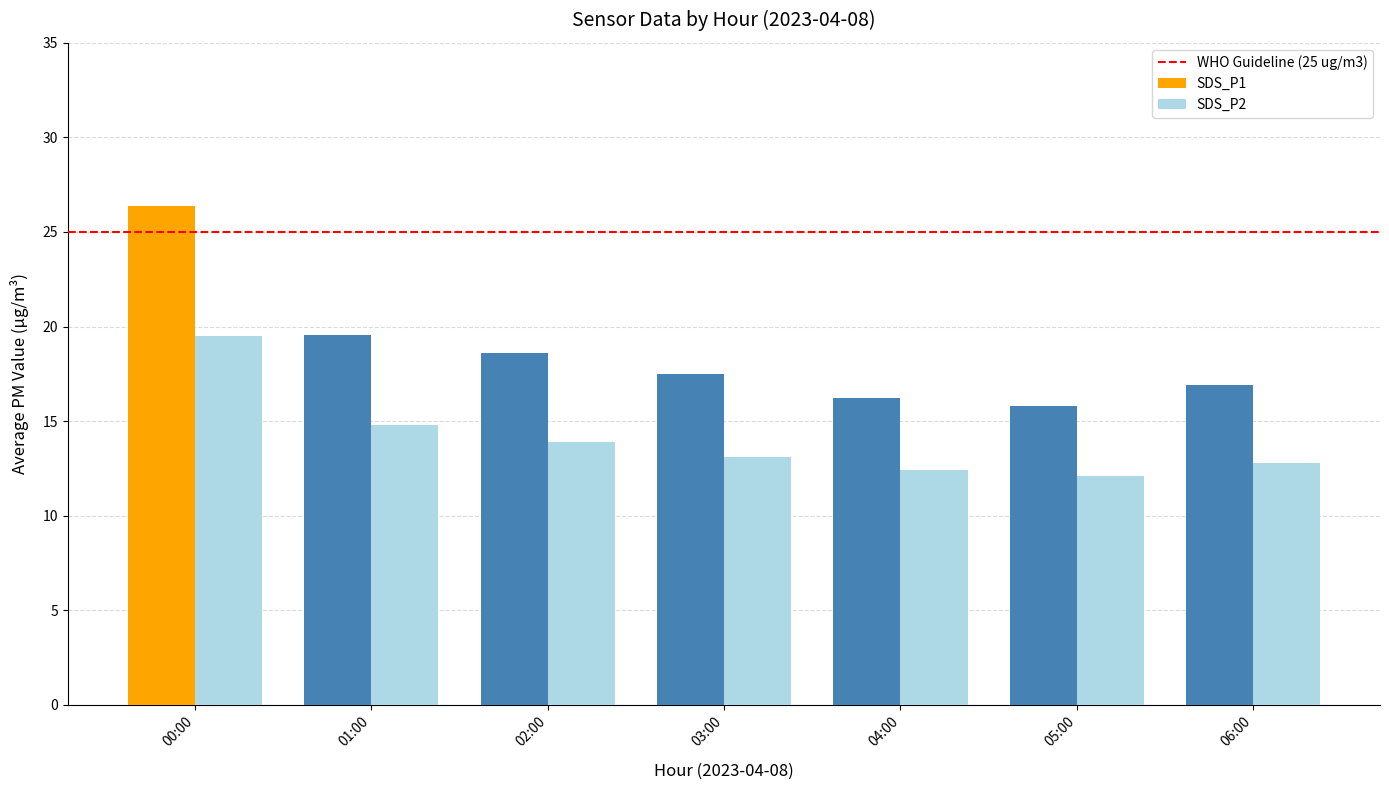

True or false: SDS_P2 has a value of 14.8 at 01:00.

True